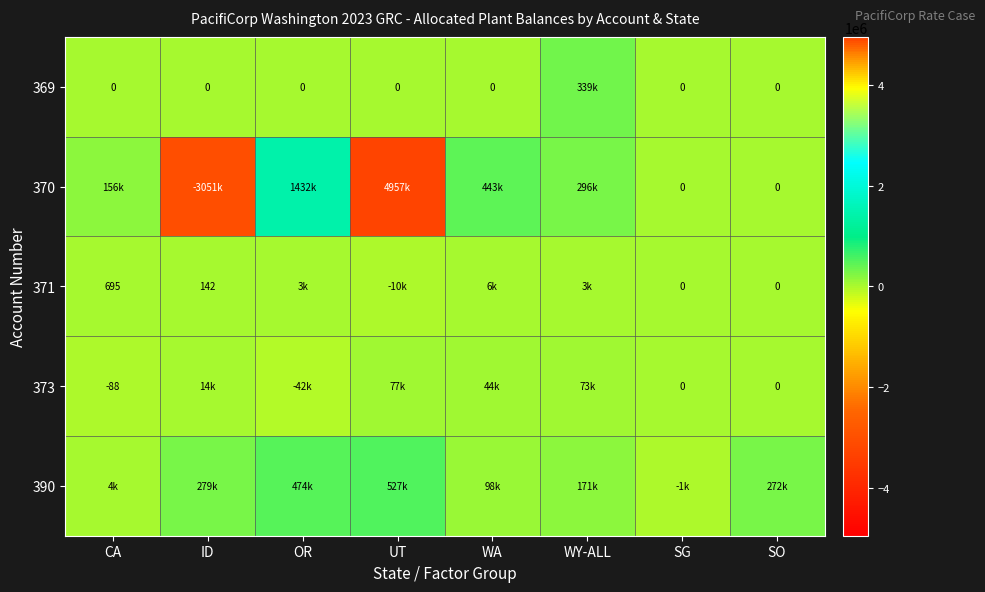

How many values in 370 are above zero?

5